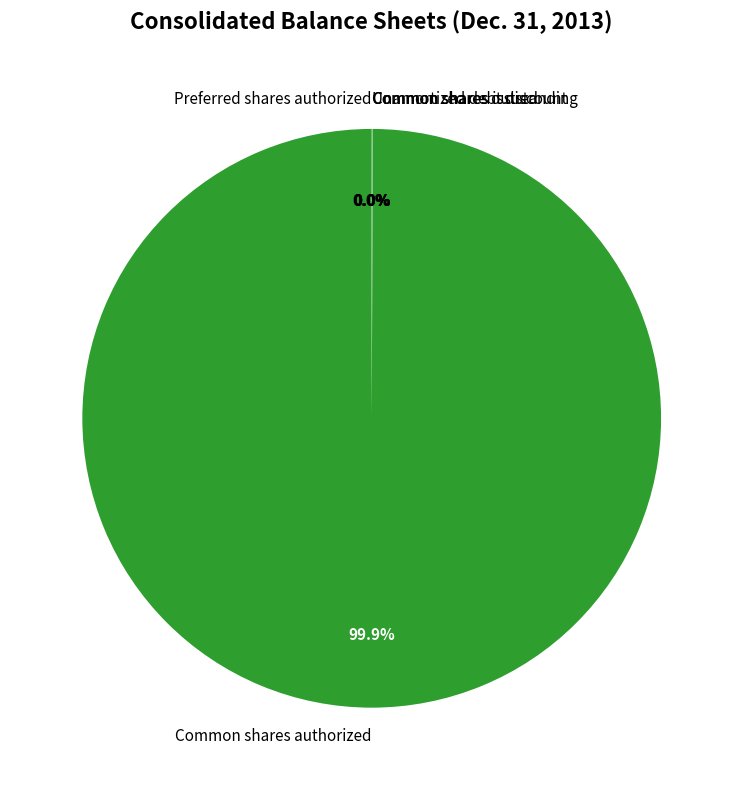

Is there any slice that represents more than half of the pie?

Yes